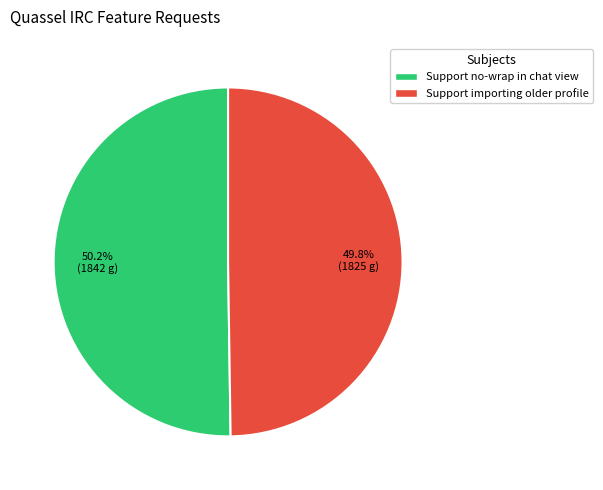

What is the total percentage of Support no-wrap in chat view and Support importing older profile?

100.0%